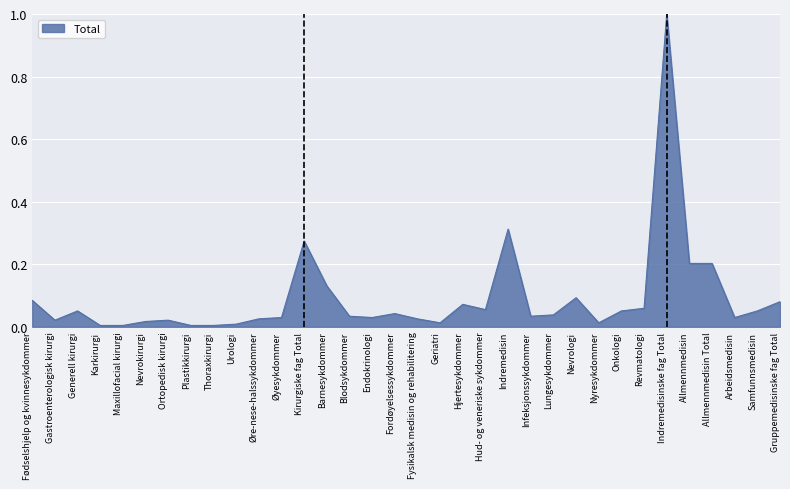

What position from the right is Gastroenterologisk kirurgi?

33